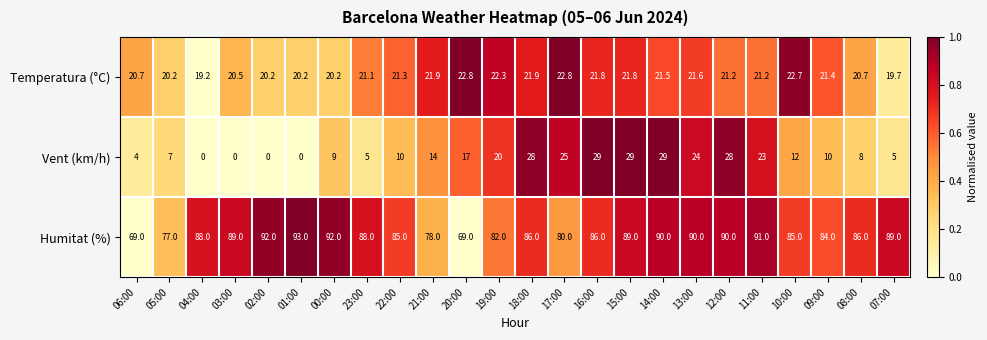

What is the total value across all series at 05:00?

104.2